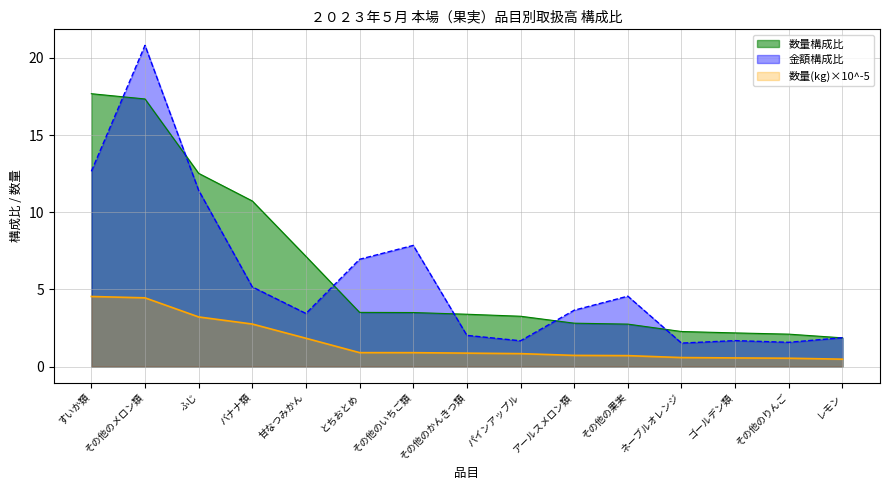

Between 甘なつみかん and その他の果実, which series saw the biggest shift?

数量構成比